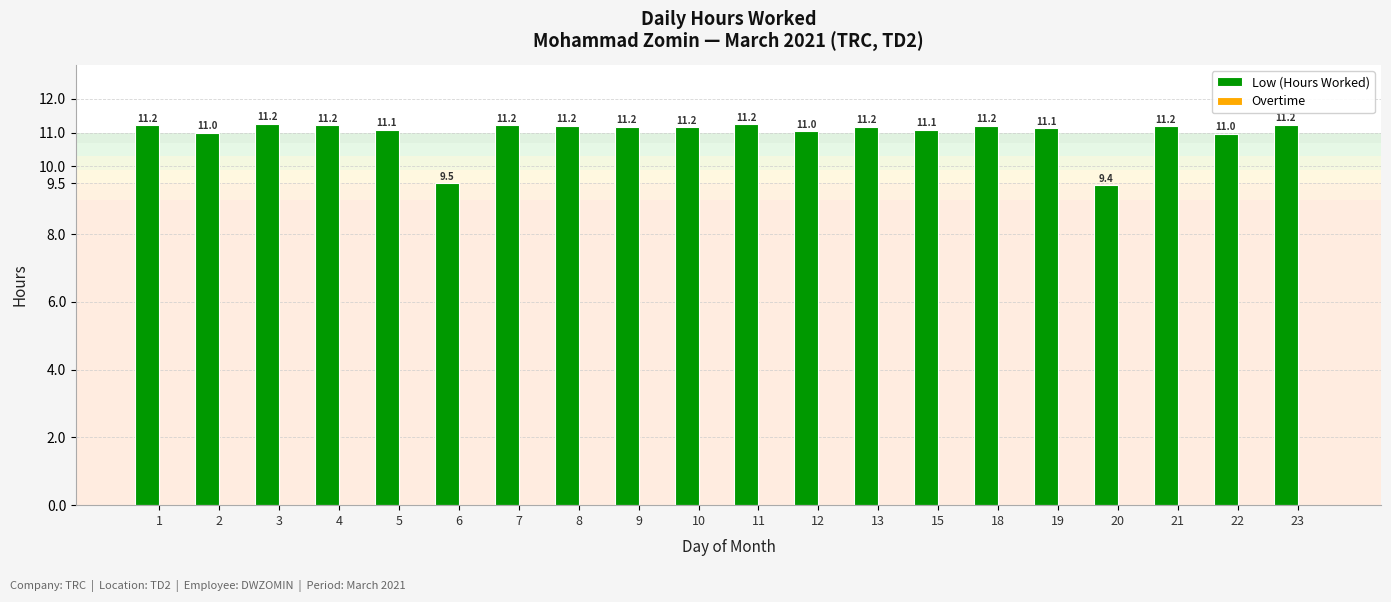

At which label is the value closest to 10?

6